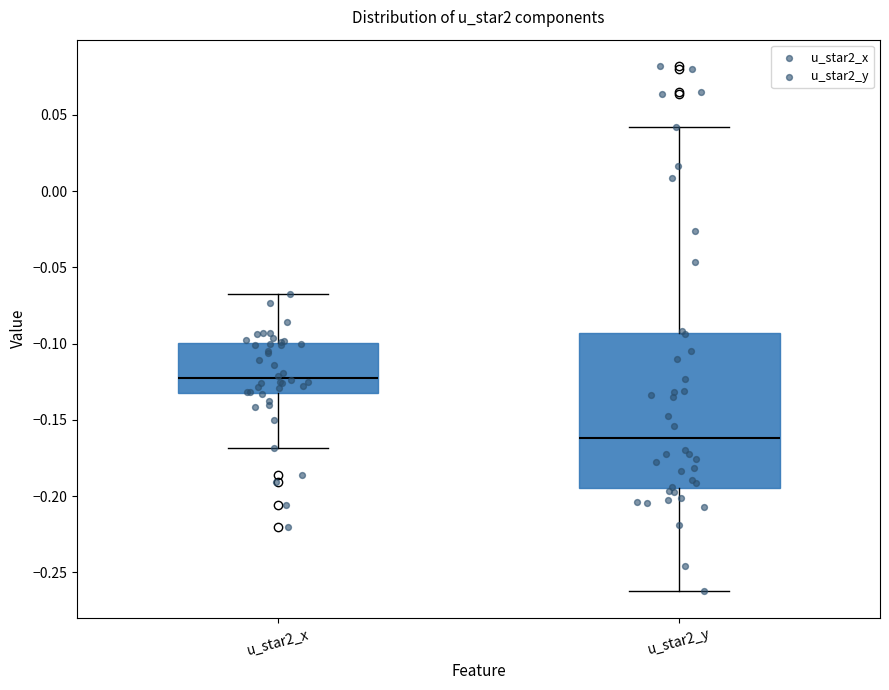

Comparing the boxes themselves (not the whiskers), which one is the tallest?

u_star2_y